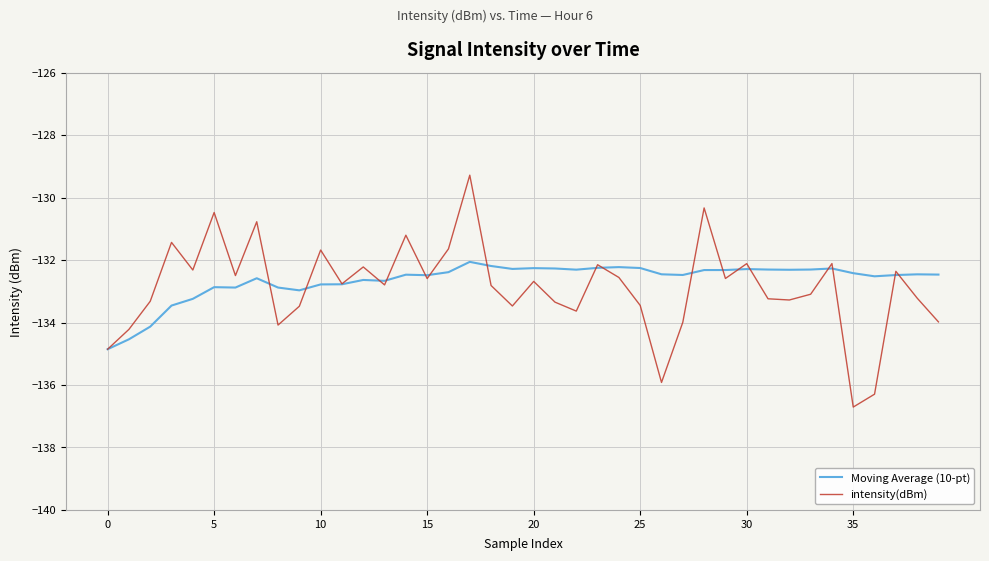

List the series in order of their peak value, highest first.

intensity(dBm), Moving Average (10-pt)